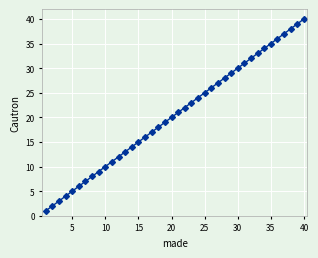

What is the maximum value shown in the chart?

40